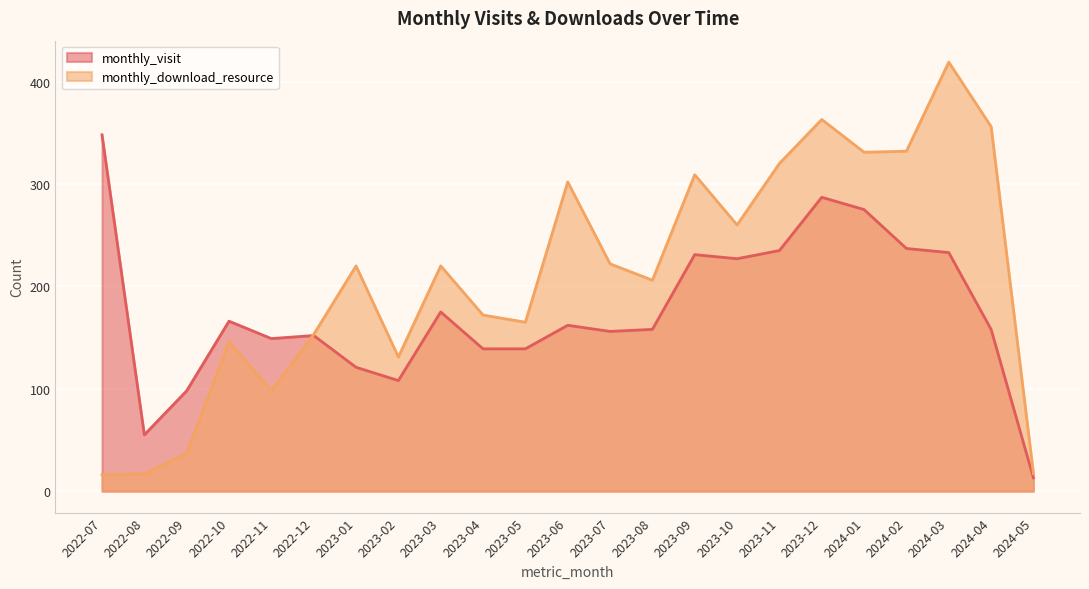

True or false: monthly_visit and monthly_download_resource cross at least once.

True